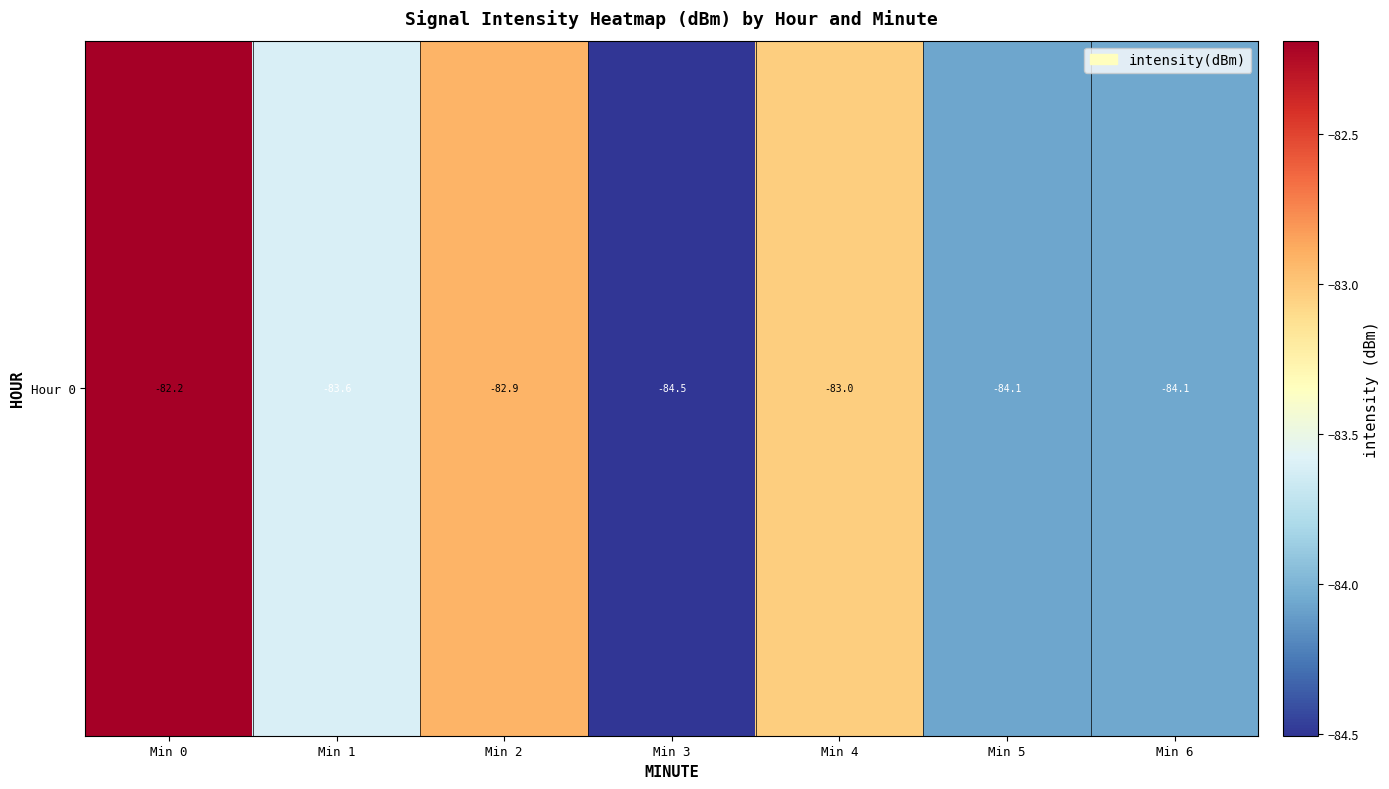

What is the change in value from Min 1 to Min 2?

+0.7